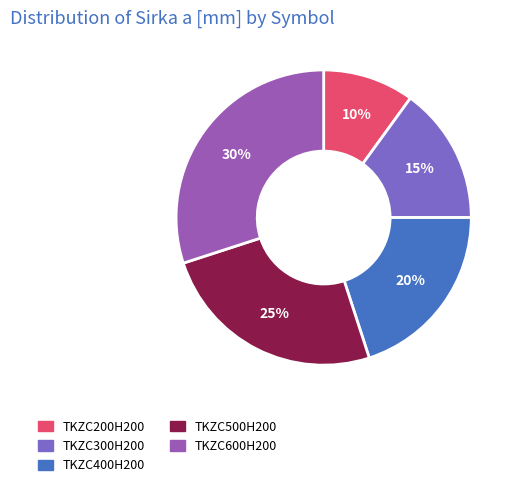

How many segments does this pie chart have?

5